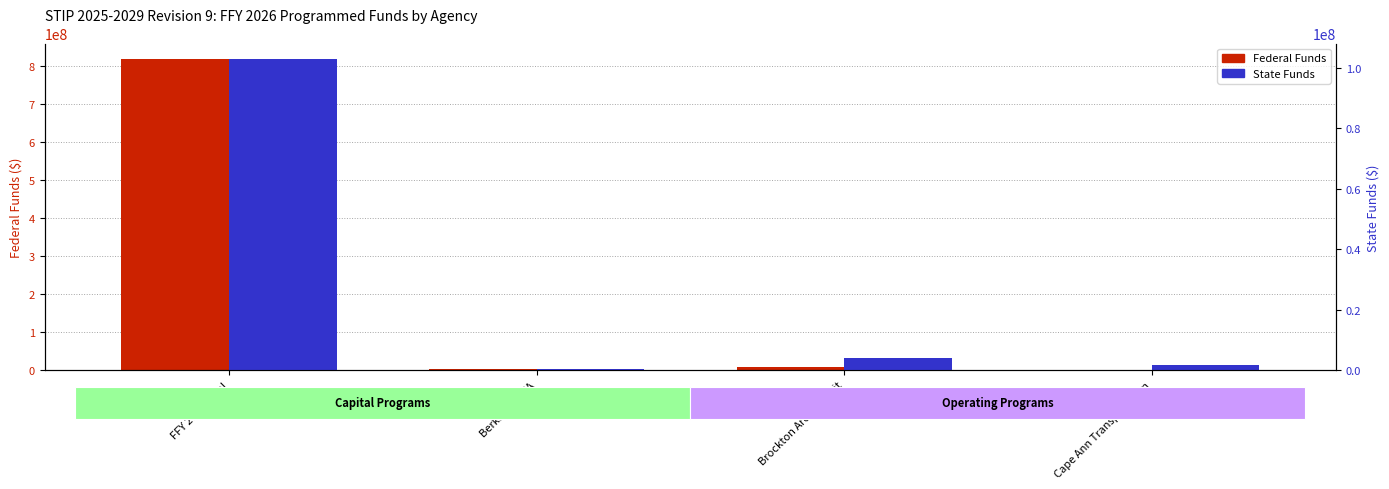

Which series has the largest range (max minus min)?

Federal Funds